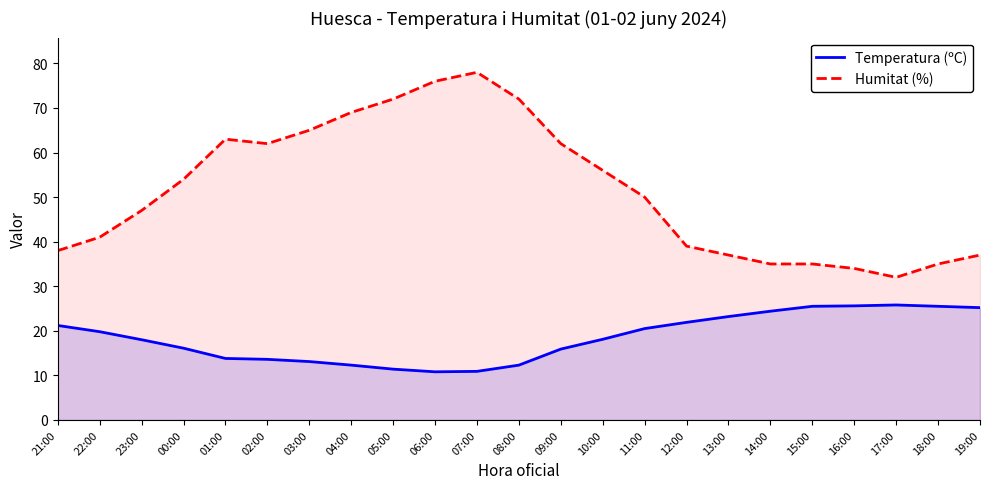

What are all the series names shown in the legend?

Temperatura (ºC), Humitat (%)